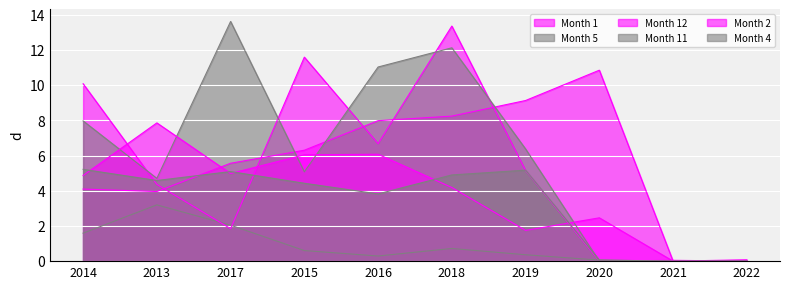

Where is the first local maximum for Month 2?

2013